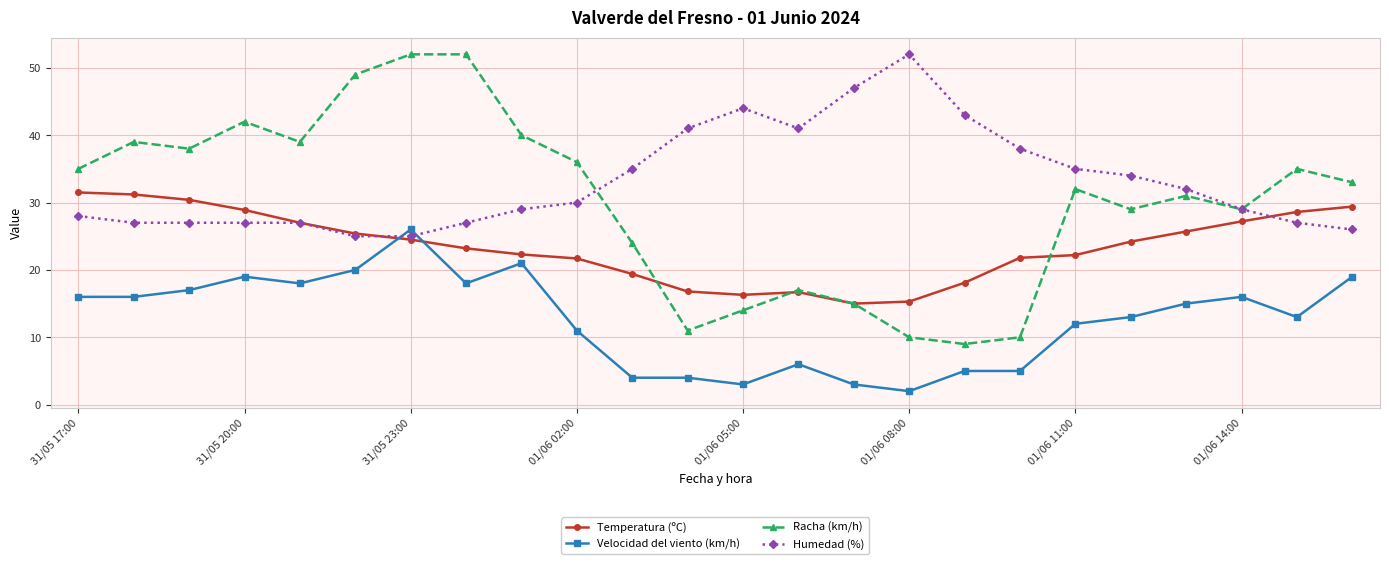

Which series has the largest total across all categories?

Humedad (%)